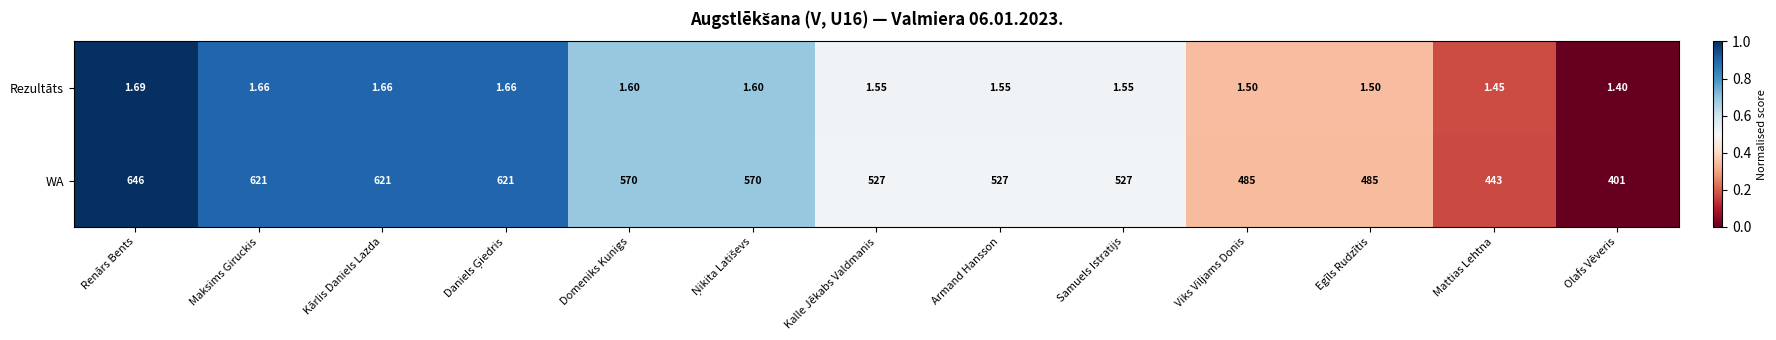

Which series has the widest spread of values?

WA